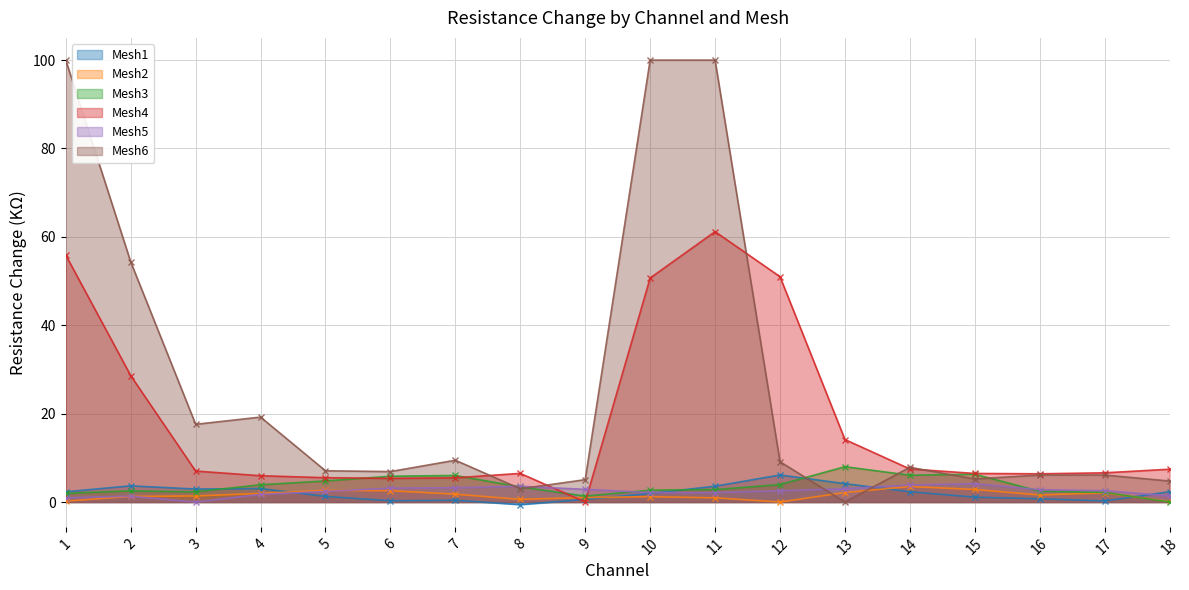

Between which two adjacent categories do Mesh2 and Mesh3 first intersect?

17 and 18